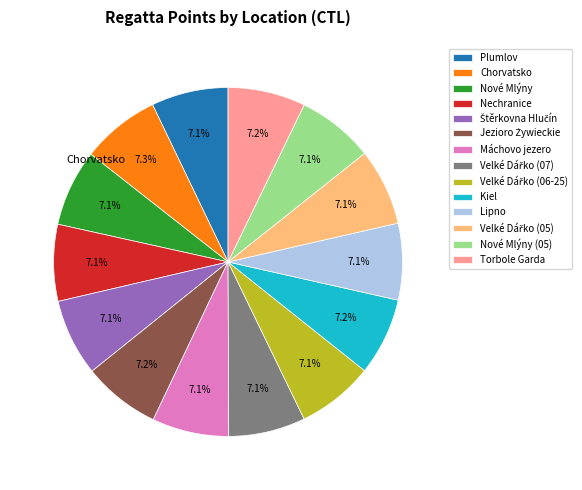

Does any single category account for the majority?

No